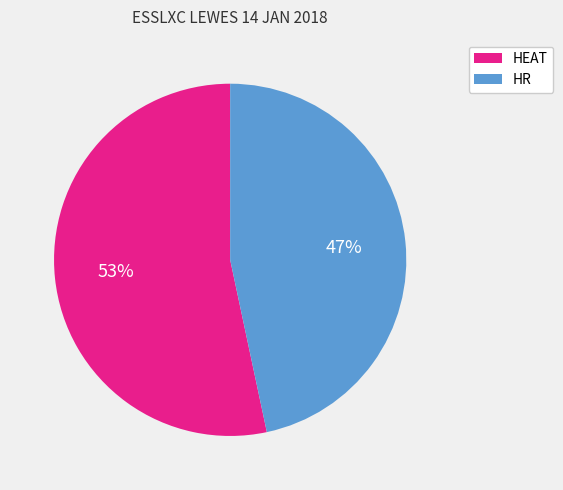

Rank the categories by value from lowest to highest.

HR, HEAT